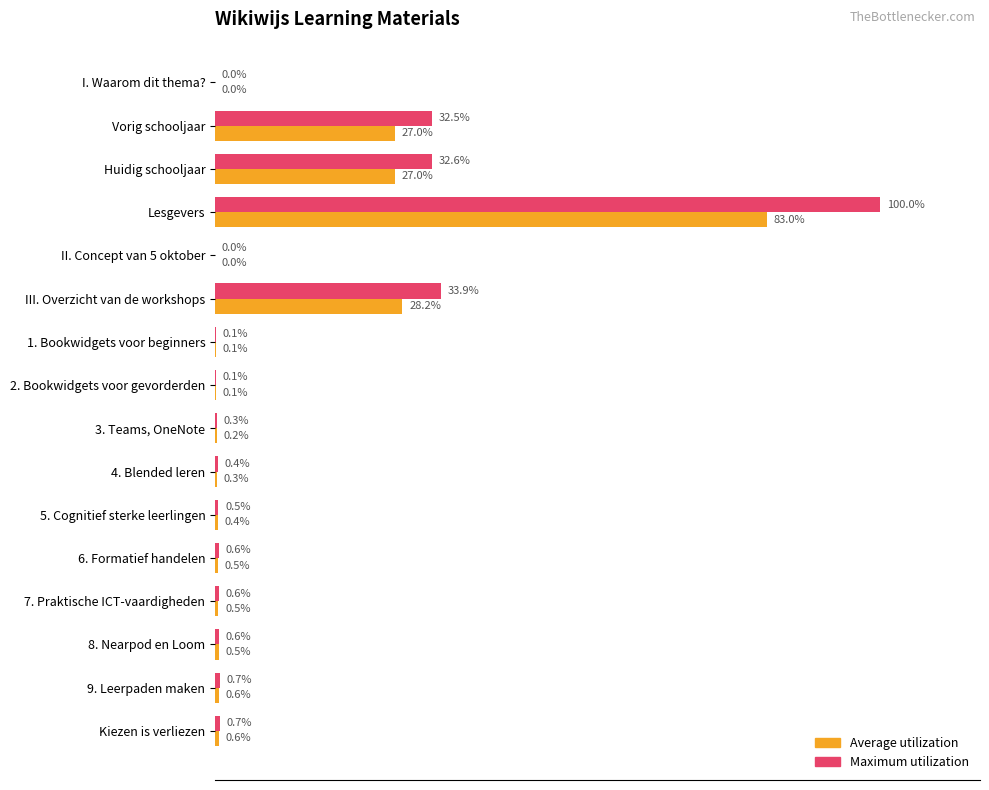

At which category is the sum across all series the highest?

Lesgevers